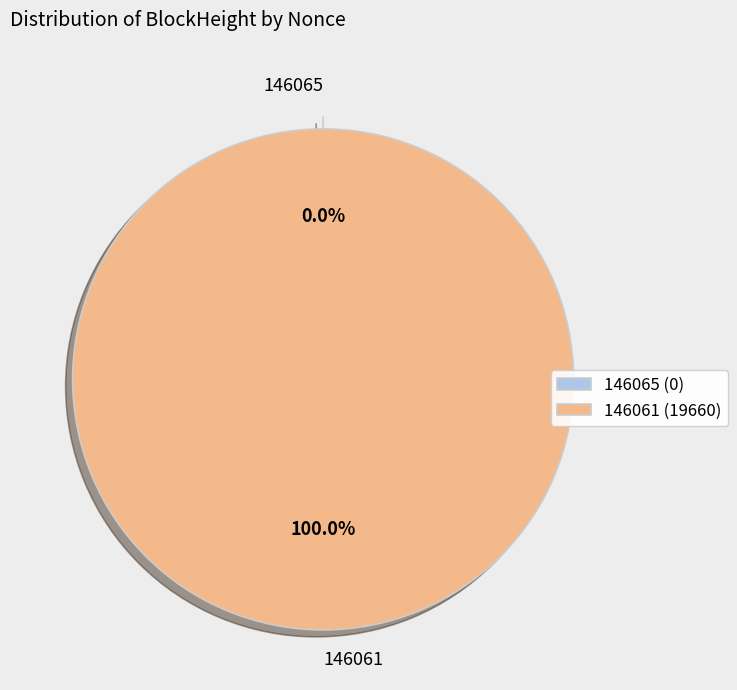

Which slice is the smallest?

146065